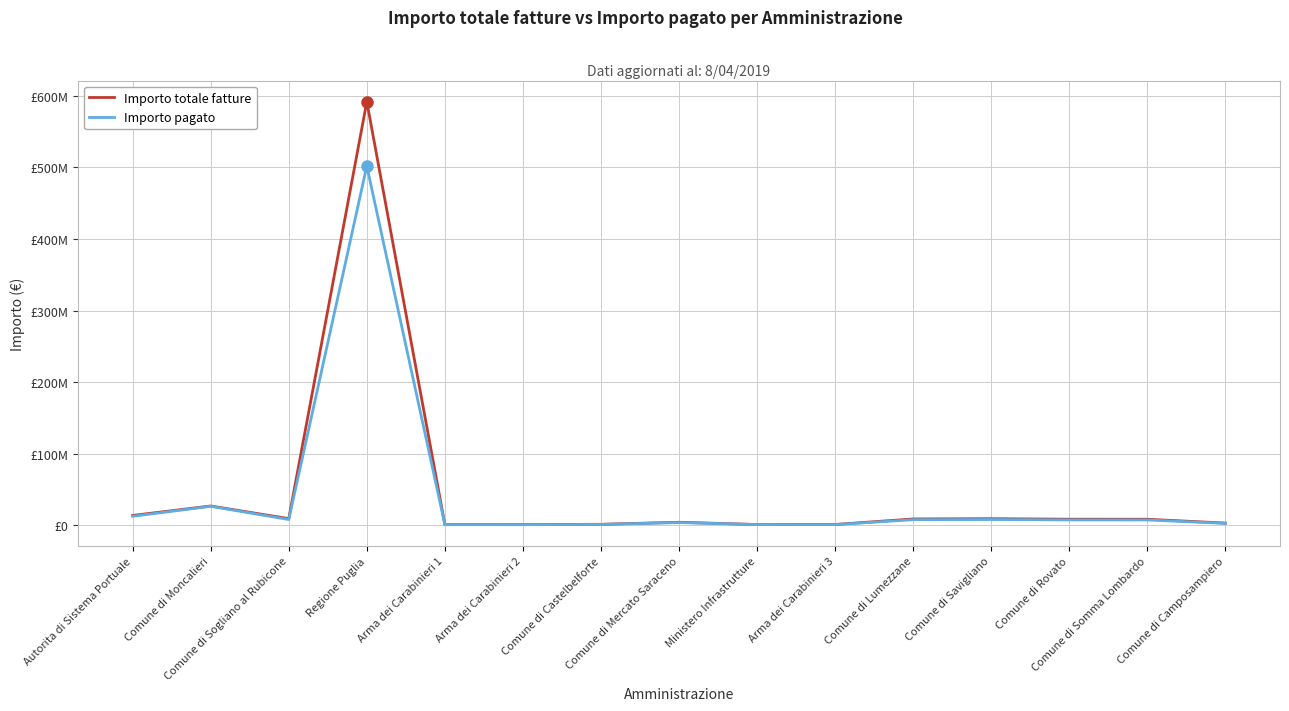

Reading right to left, what are all the values shown in this chart?

Importo totale fatture: 3131148.5	8517708.1	8568473.8	9272138.2	8899934.3	1207363.4	1134651.5	4281124.0	1444450.9	1036943.3	1013060.0	591838964.8	9351057.5	27035576.8	13795219.4
Importo pagato: 2712318.6	7551266.8	7582487.5	8127094.6	7879525.4	1041069.8	1074290.6	3878048.5	1273367.2	882966.4	922642.7	502013386.0	8135419.2	26582100.7	12680361.4